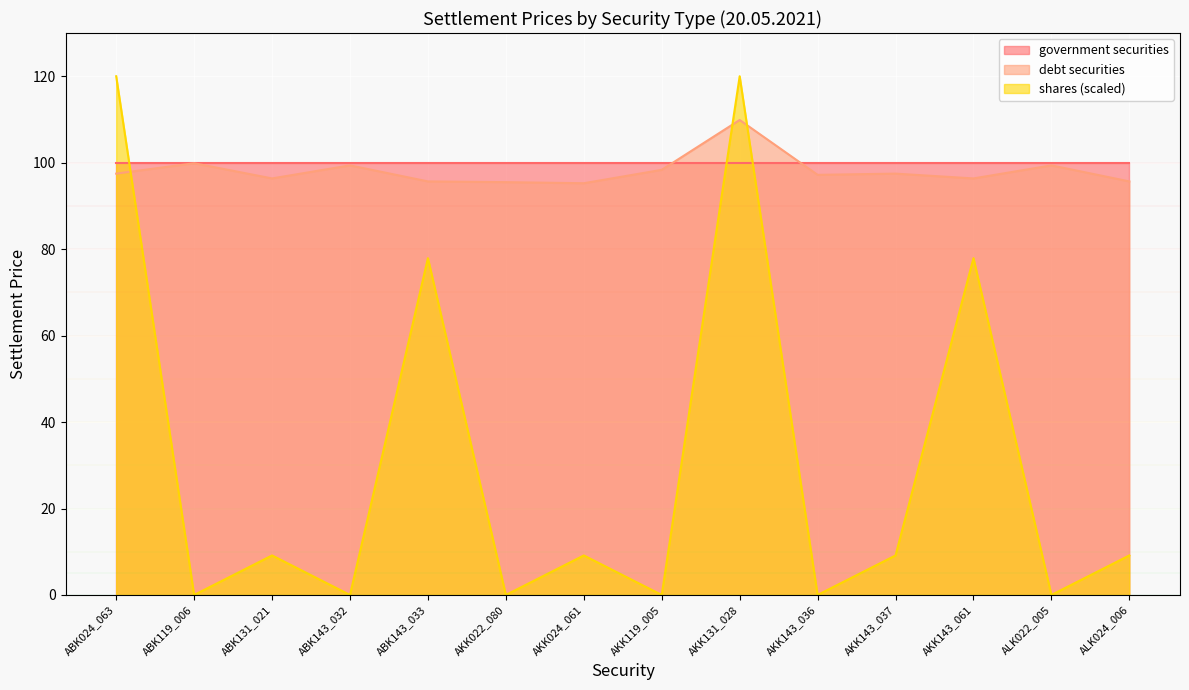

What is the sum of all shares values?

432.4